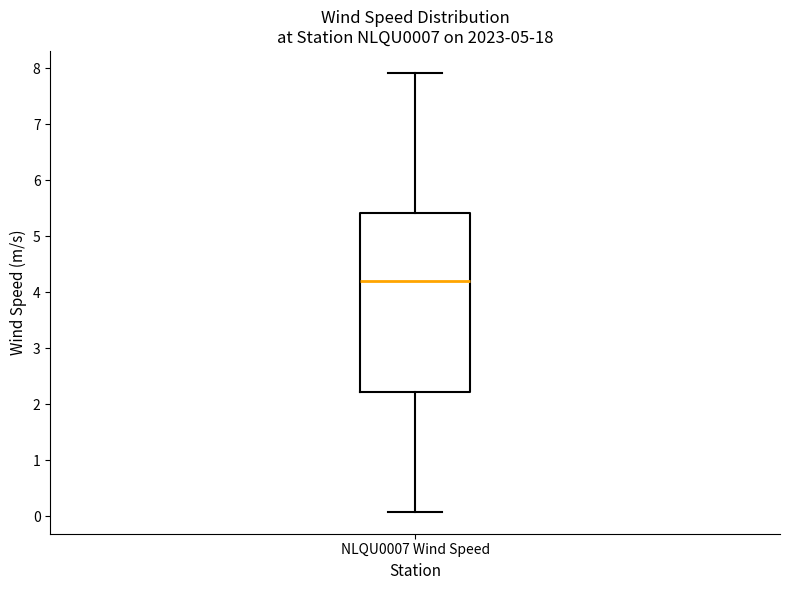

Read this box plot against the y-axis: the position of the median line, the range covered by the box, and the ends of both whiskers. The values are not printed on the chart, so give them approximately, as read against the axis.

median 4.2, box 2.2 to 5.4, whiskers 0.1 to 7.9